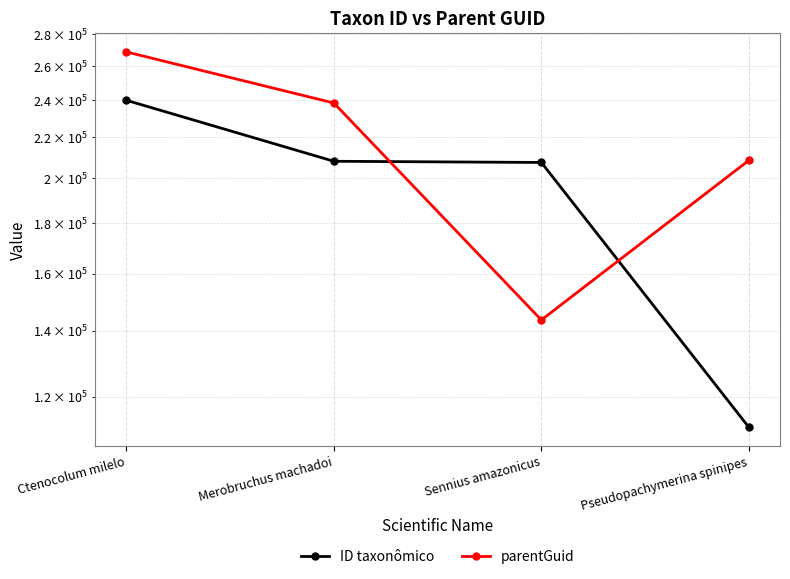

After their last crossing, which series has the higher values: parentGuid or ID taxonômico?

parentGuid